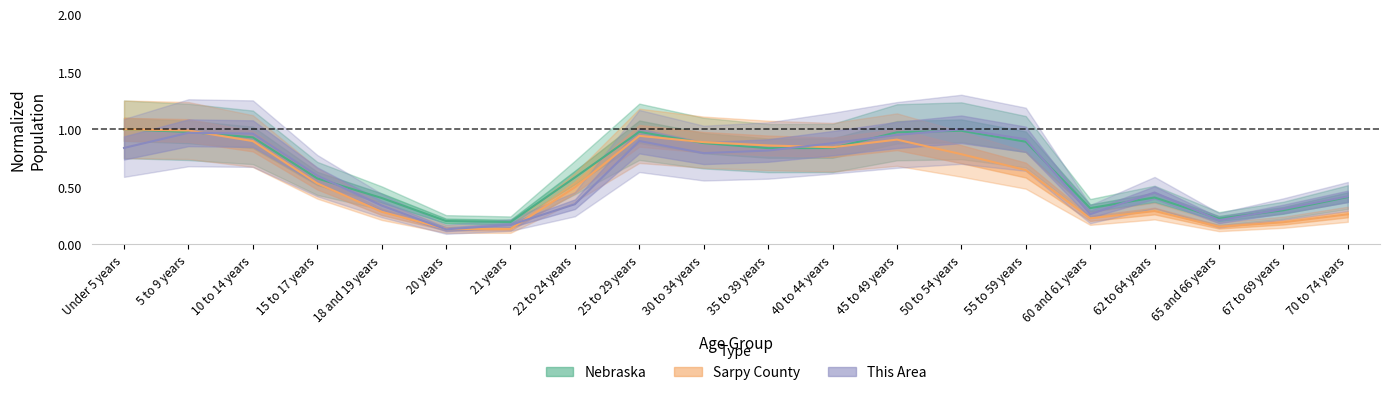

Which series has the largest total across all categories?

Nebraska